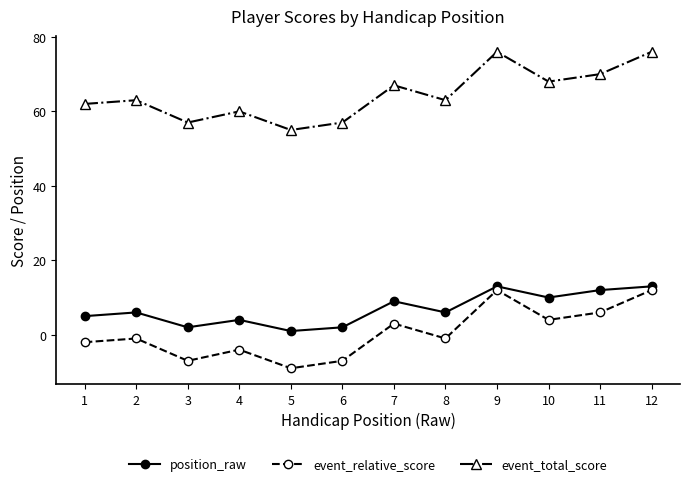

True or false: event_relative_score and event_total_score cross at least once.

False